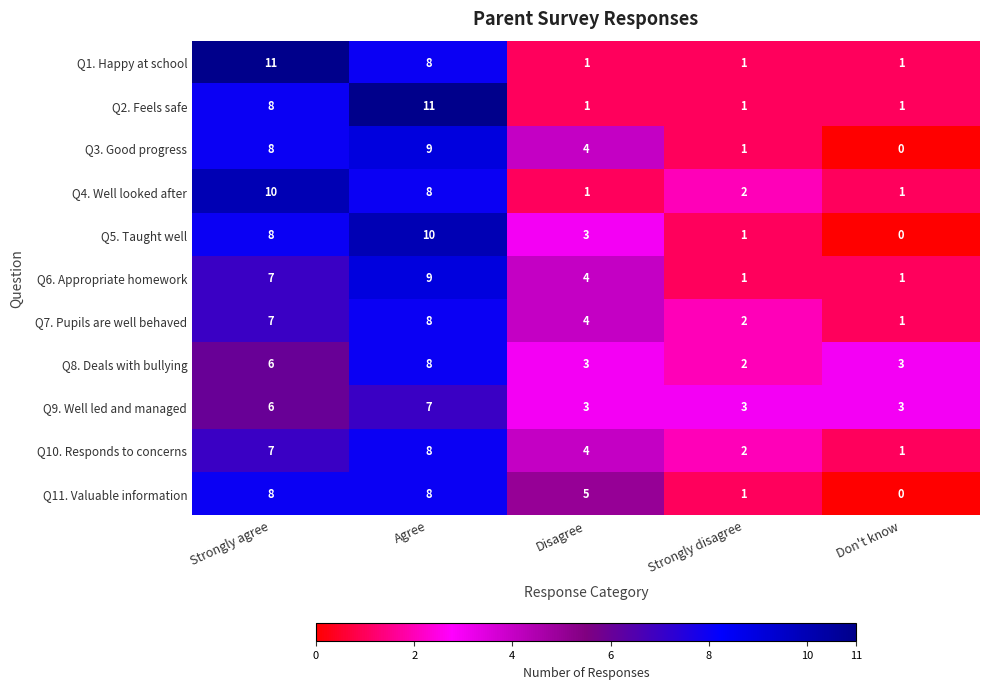

What is the total value across all series at Don't know?

12